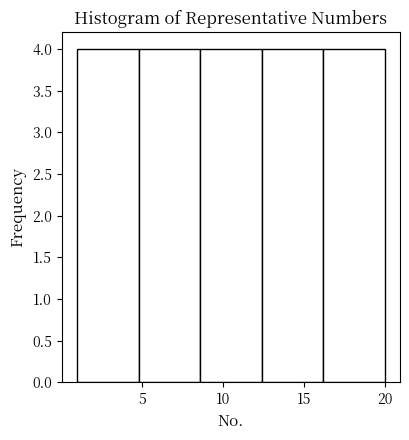

How tall is the bar that spans 1.0 to 4.8 on the x-axis? Neither the bar edges nor the heights are printed on the chart, so give them approximately, as read against the axes.

4